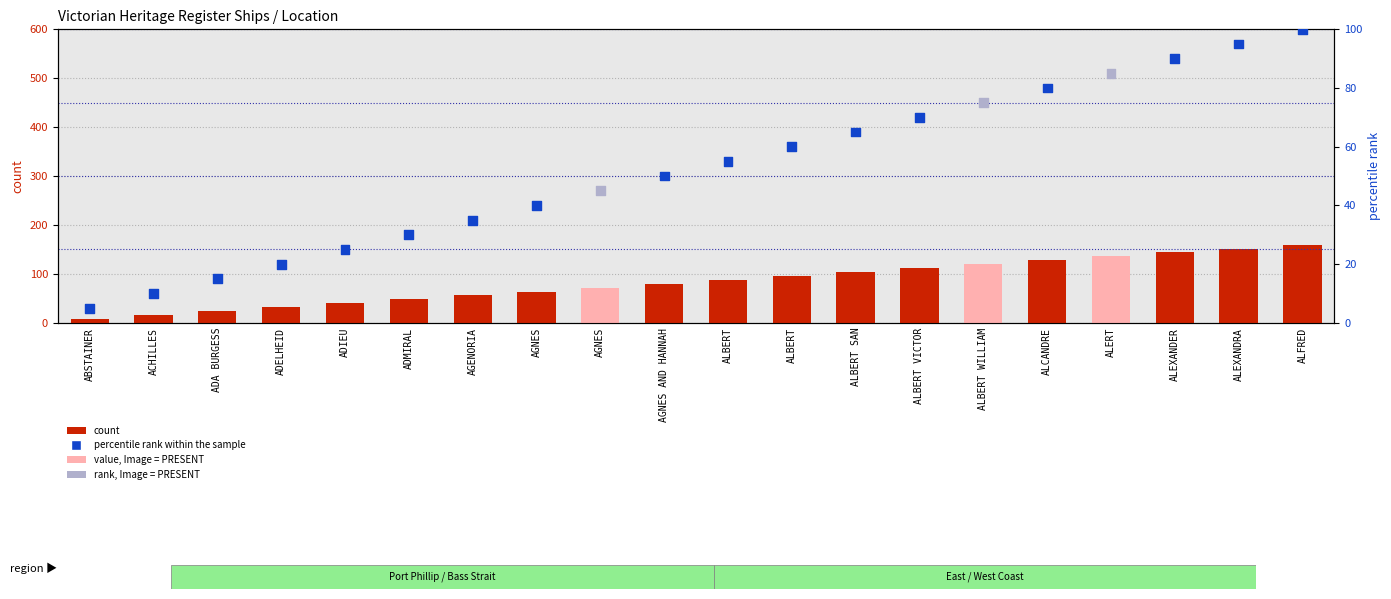

Which series contains the highest Y value?

count